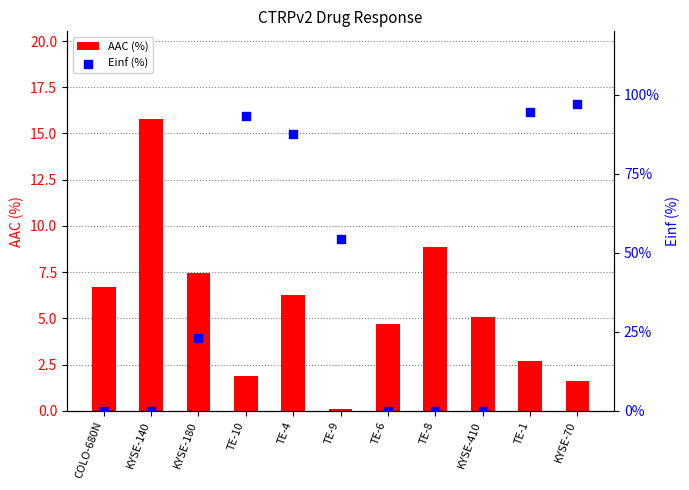

Is the value of Einf (%) at KYSE-180 greater than the value of AAC (%) at KYSE-180?

Yes